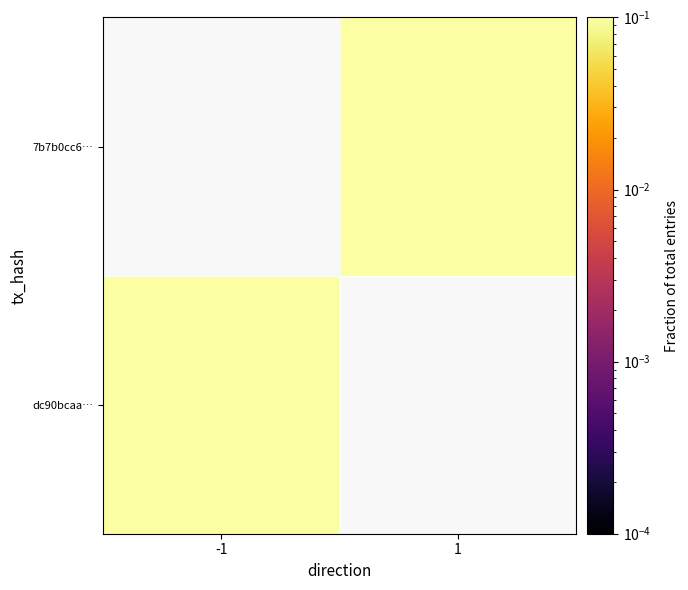

Which has a higher value, -1 or 1?

1